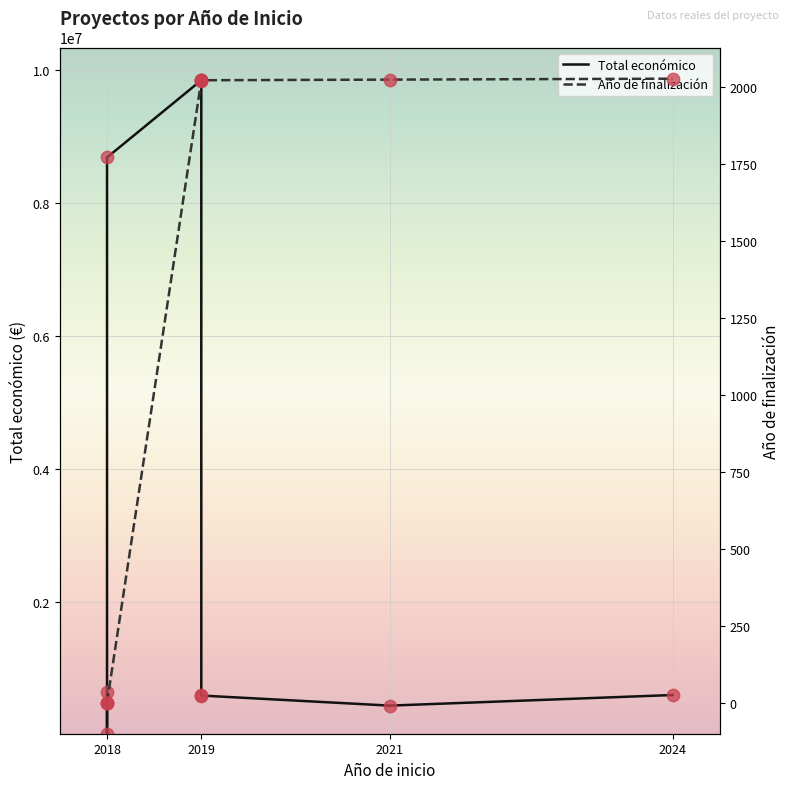

Is the value of Año de finalización at 2018 greater than the value of Total económico at 2018?

No